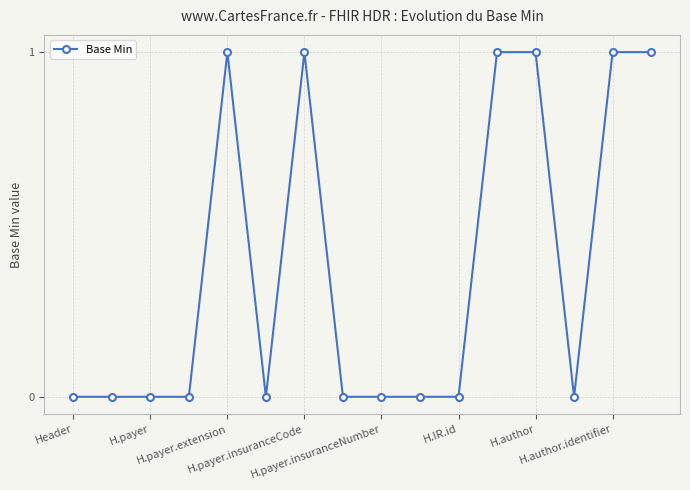

Reading right to left, transcribe all the data shown in this chart.

1	1	0	1	1	0	0	0	0	1	0	1	0	0	0	0